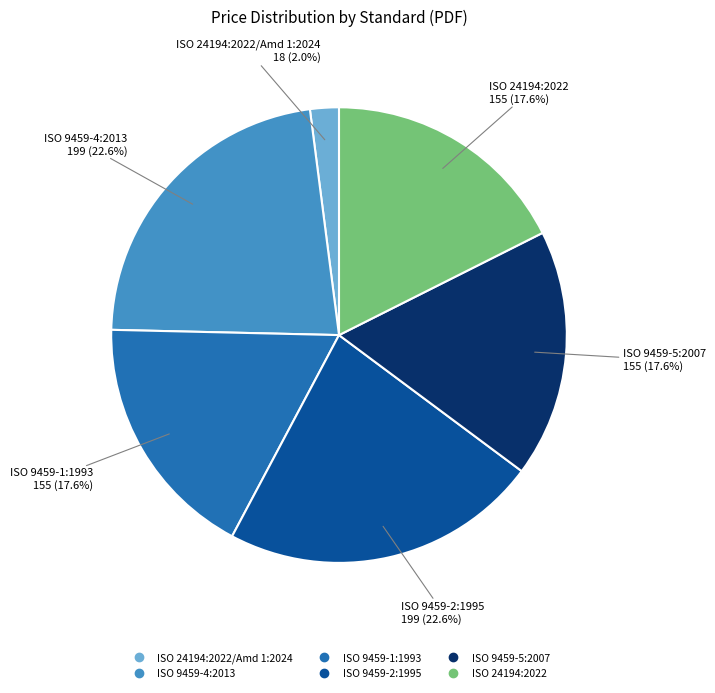

Count the number of slices in the pie.

6